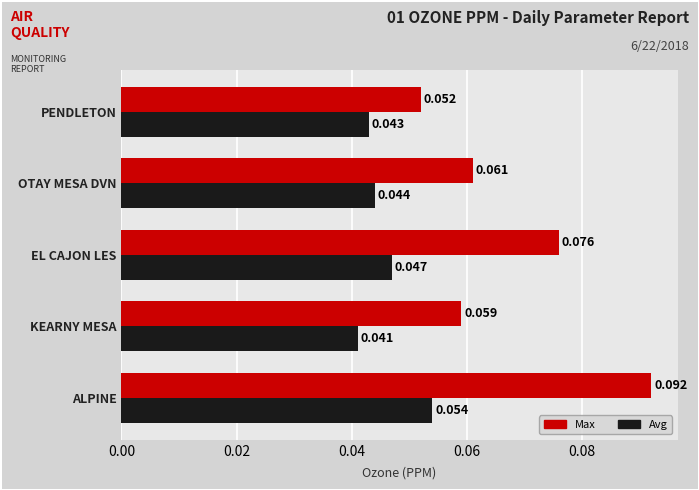

At how many categories does at least one series exceed 0?

5